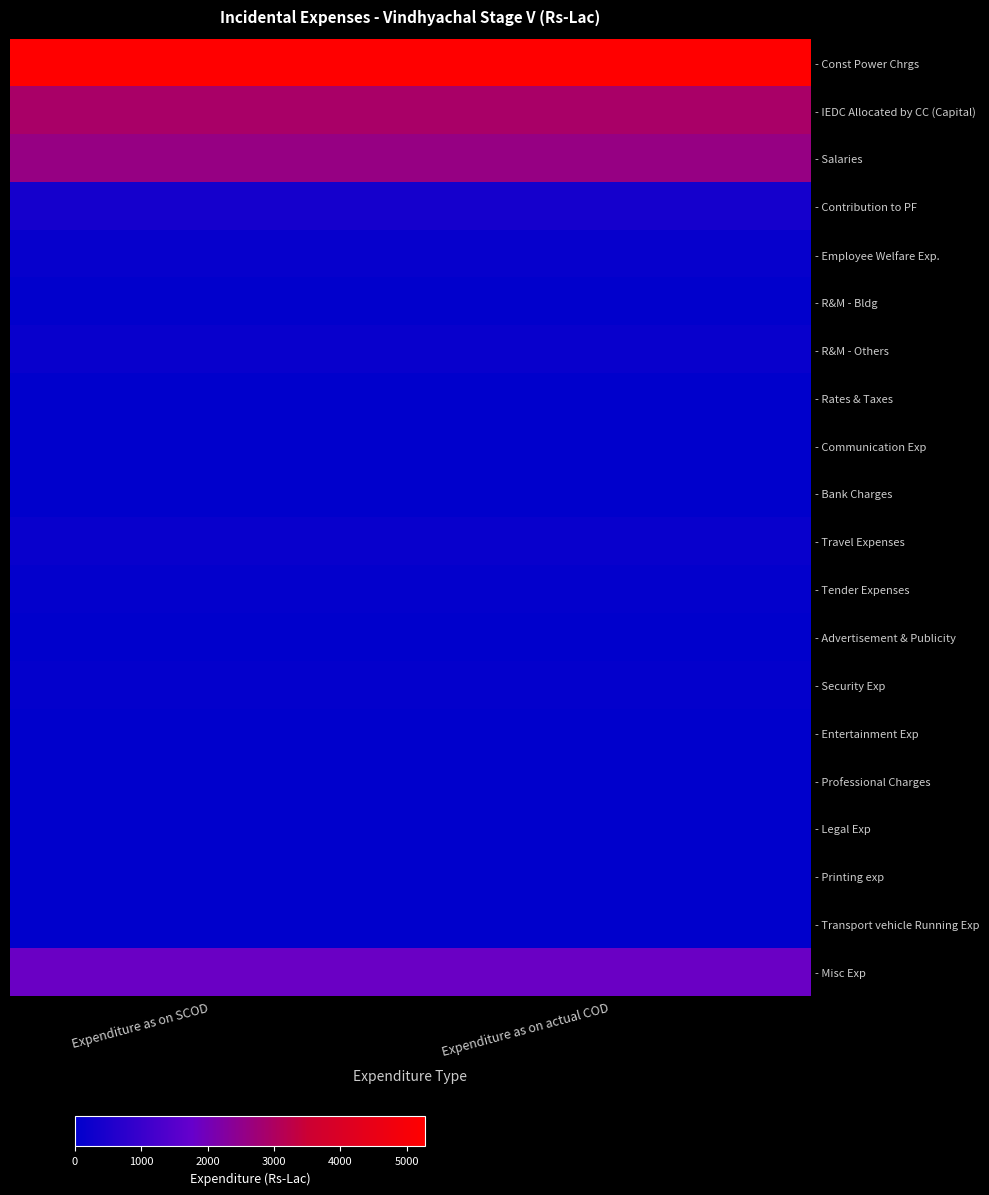

Rank the series at Expenditure as on actual COD from highest to lowest value.

- Const Power Chrgs, - IEDC Allocated by CC (Capital), - Salaries, - Misc Exp, - Contribution to PF, - Travel Expenses, - R&M - Others, - Employee Welfare Exp., - Security Exp, - Tender Expenses, - R&M - Bldg, - Communication Exp, - Entertainment Exp, - Legal Exp, - Rates & Taxes, - Professional Charges, - Advertisement & Publicity, - Bank Charges, - Printing exp, - Transport vehicle Running Exp